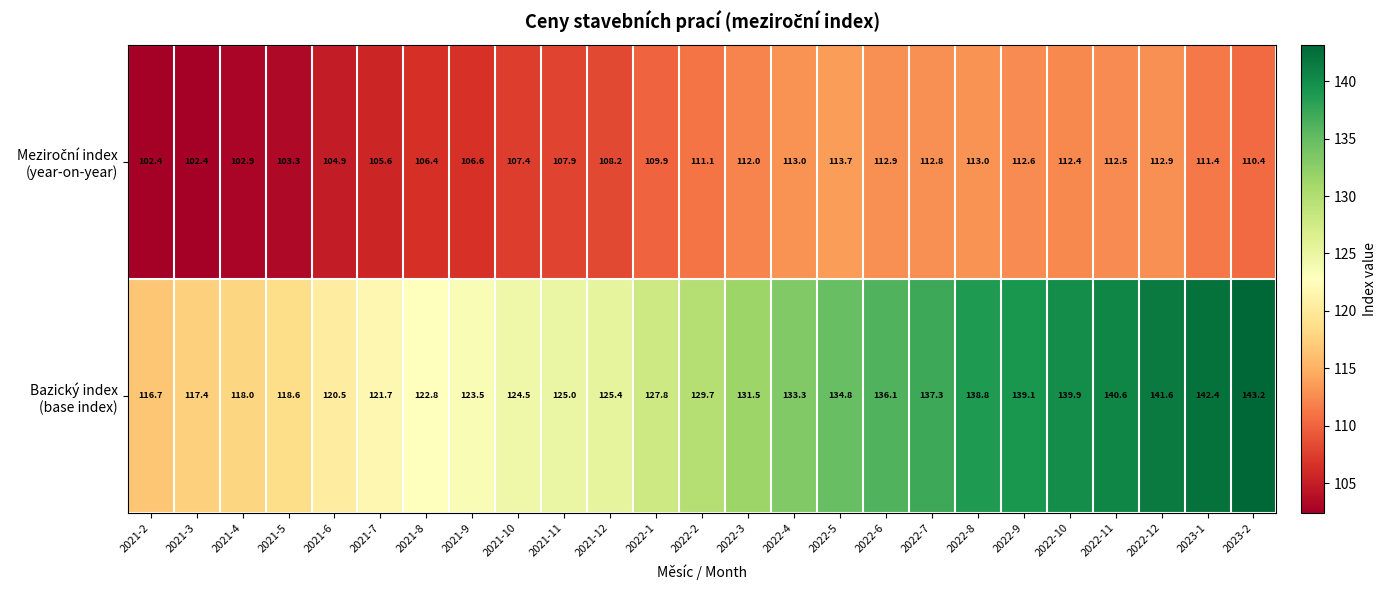

What is the smallest value displayed?

102.4